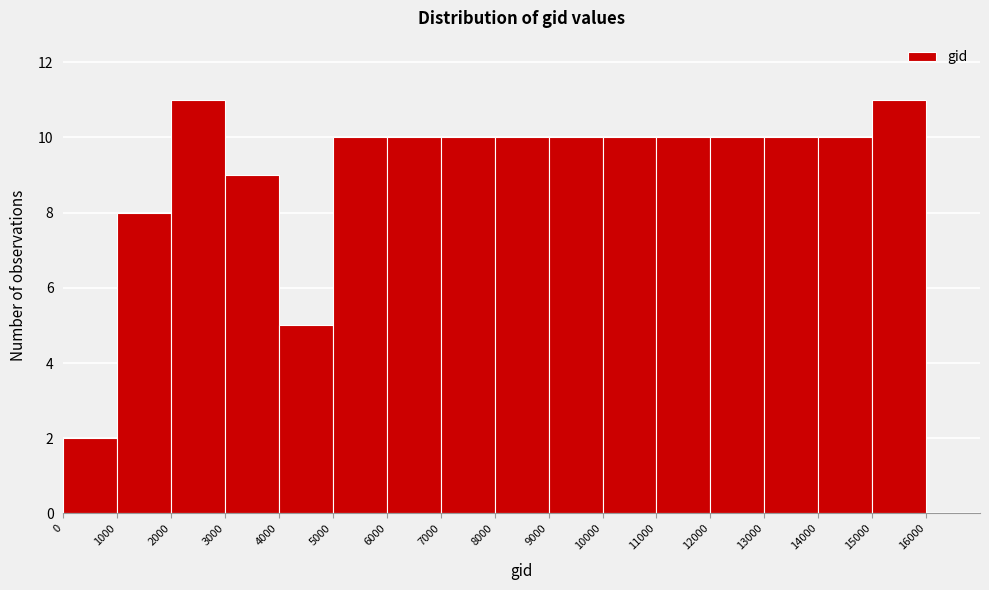

Reading left to right, transcribe this chart: for each bar, give the range it covers on the x-axis and its height. The values are not printed on the chart, so give them approximately, as read against the axis.

0 to 1000: 2
1000 to 2000: 8
2000 to 3000: 11
3000 to 4000: 9
4000 to 5000: 5
5000 to 6000: 10
6000 to 7000: 10
7000 to 8000: 10
8000 to 9000: 10
9000 to 10000: 10
10000 to 11000: 10
11000 to 12000: 10
12000 to 13000: 10
13000 to 14000: 10
14000 to 15000: 10
15000 to 16000: 11